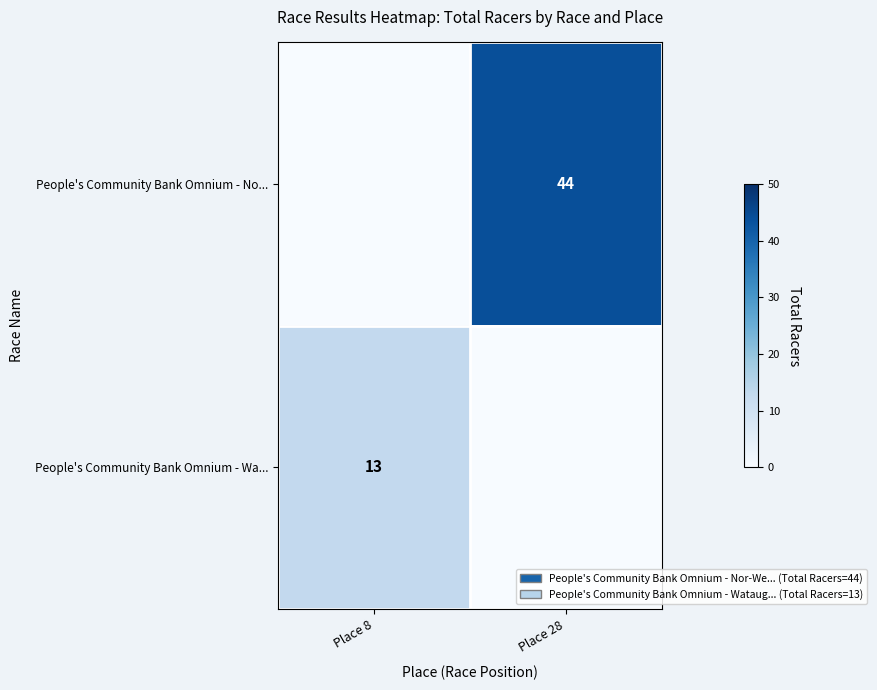

Is it true that People's Community Bank Omnium - Wa... equals 13 at Place 8?

True